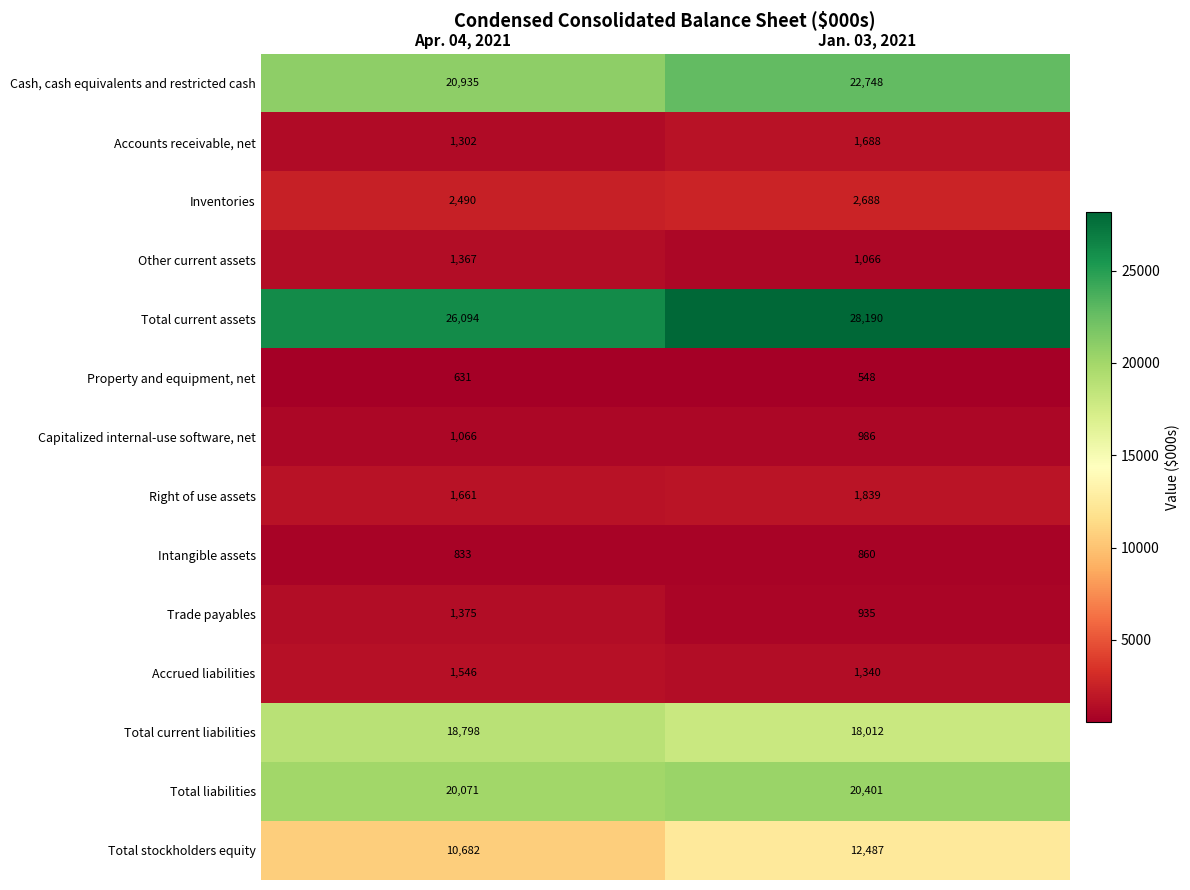

Reading left to right, what are all the values shown in this chart?

Cash, cash equivalents and restricted cash: 20935	22748
Accounts receivable, net: 1302	1688
Inventories: 2490	2688
Other current assets: 1367	1066
Total current assets: 26094	28190
Property and equipment, net: 631	548
Capitalized internal-use software, net: 1066	986
Right of use assets: 1661	1839
Intangible assets: 833	860
Trade payables: 1375	935
Accrued liabilities: 1546	1340
Total current liabilities: 18798	18012
Total liabilities: 20071	20401
Total stockholders equity: 10682	12487